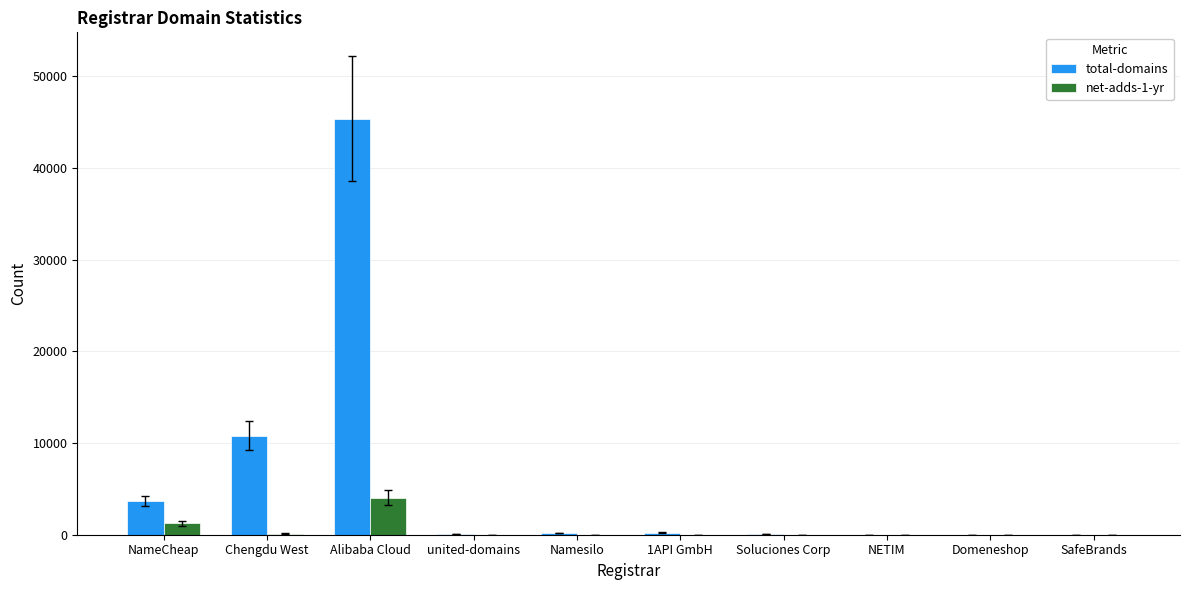

At which category does the chart reach its peak across all series?

Alibaba Cloud